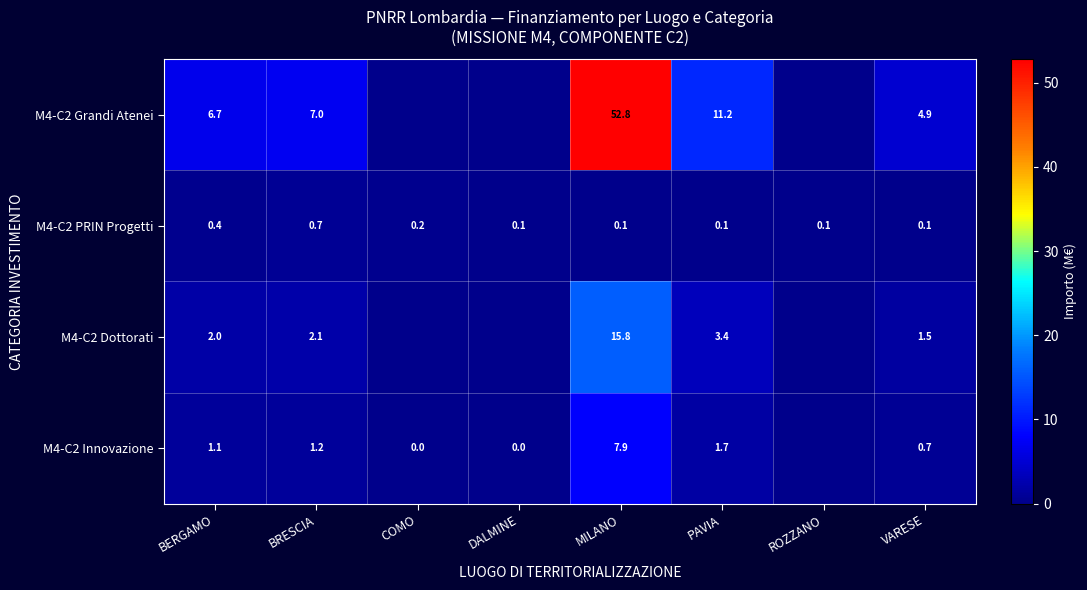

At which category does the chart reach its minimum across all series?

COMO